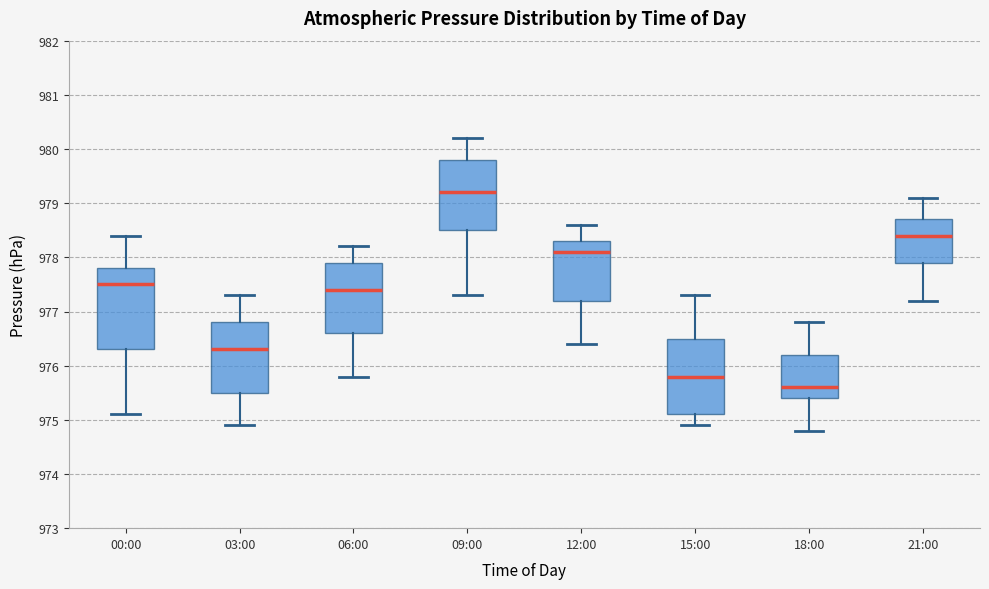

Which box has the highest median line?

09:00